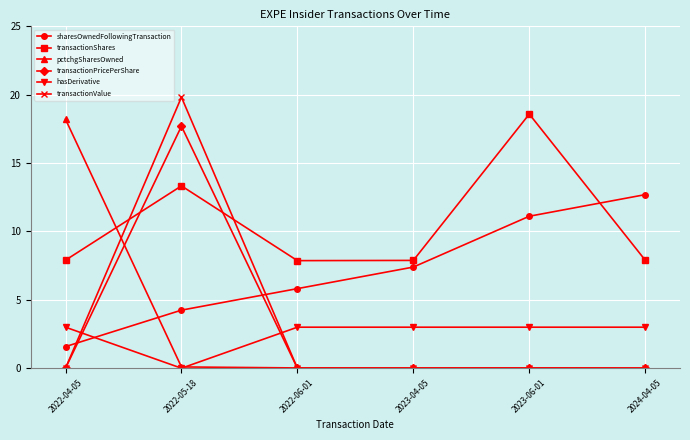

List the labels in order of sharesOwnedFollowingTransaction value, smallest first.

2022-04-05, 2022-05-18, 2022-06-01, 2023-04-05, 2023-06-01, 2024-04-05